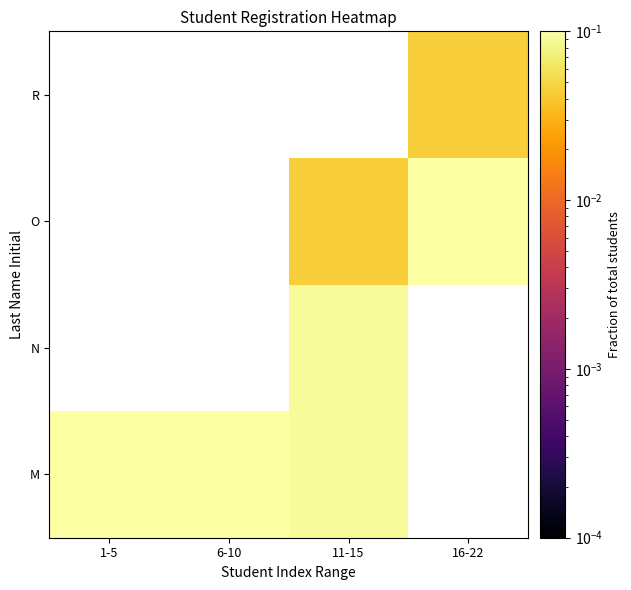

Rank the series at 1-5 from highest to lowest value.

M, N, O, R